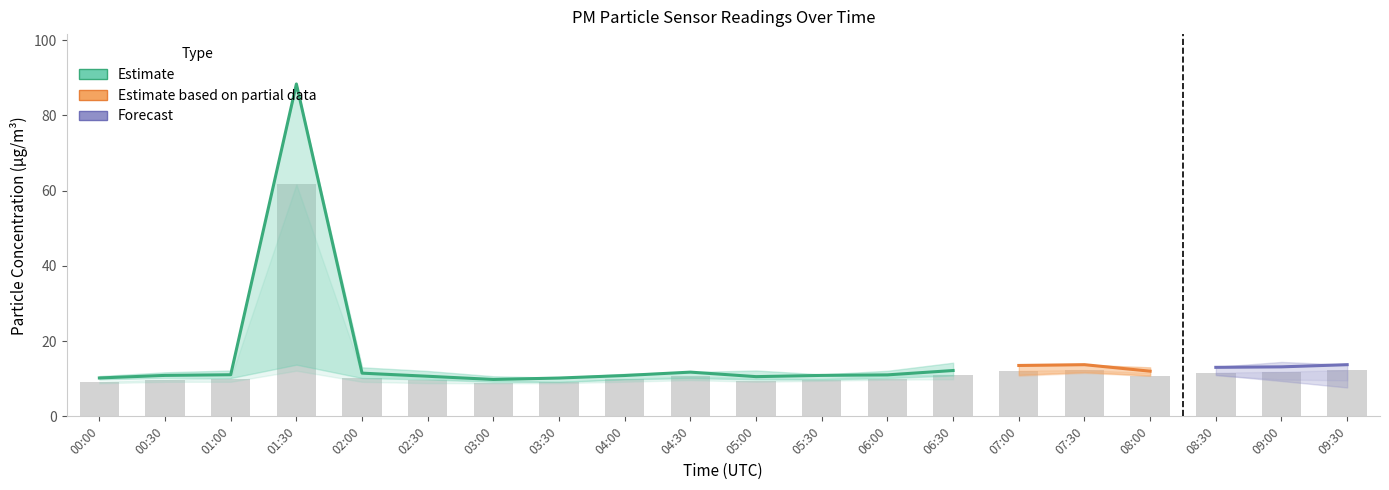

Reading right to left, transcribe all the data shown in this chart.

P1: 09:30=13.7	09:00=13.2	08:30=13.0	08:00=12.0	07:30=13.7	07:00=13.5	06:30=12.2	06:00=11.0	05:30=10.9	05:00=10.6	04:30=11.8	04:00=10.8	03:30=10.2	03:00=9.8	02:30=10.7	02:00=11.5	01:30=88.3	01:00=11.1	00:30=10.9	00:00=10.2
P2: 09:30=12.3	09:00=11.8	08:30=11.6	08:00=10.8	07:30=12.3	07:00=12.1	06:30=10.9	06:00=9.9	05:30=9.8	05:00=9.4	04:30=10.6	04:00=9.8	03:30=9.2	03:00=8.8	02:30=9.6	02:00=10.2	01:30=61.6	01:00=9.9	00:30=9.8	00:00=9.2
P1_upper: 09:30=13.7	09:00=13.7	08:30=13.2	08:00=13.0	07:30=13.7	07:00=13.5	06:30=14.2	06:00=12.1	05:30=11.2	05:00=12.2	04:30=11.8	04:00=11.3	03:30=10.3	03:00=10.7	02:30=12.1	02:00=13.0	01:30=88.3	01:00=12.2	00:30=11.7	00:00=10.7
P1_lower: 09:30=12.0	09:00=11.5	08:30=11.0	08:00=10.8	07:30=11.8	07:00=11.0	06:30=10.8	06:00=10.2	05:30=9.8	05:00=9.8	04:30=10.2	04:00=9.8	03:30=9.2	03:00=9.2	02:30=9.8	02:00=10.2	01:30=13.7	01:00=10.2	00:30=10.2	00:00=9.8
P2_upper: 09:30=12.3	09:00=11.8	08:30=11.6	08:00=11.5	07:30=12.3	07:00=12.1	06:30=11.1	06:00=10.9	05:30=10.0	05:00=10.2	04:30=10.6	04:00=10.0	03:30=9.2	03:00=9.6	02:30=10.2	02:00=11.4	01:30=61.6	01:00=10.2	00:30=9.8	00:00=9.2
P2_lower: 09:30=11.5	09:00=10.9	08:30=10.9	08:00=10.8	07:30=11.5	07:00=10.8	06:30=9.8	06:00=9.8	05:30=9.4	05:00=9.2	04:30=9.6	04:00=9.2	03:30=8.8	03:00=8.8	02:30=8.8	02:00=9.2	01:30=12.1	01:00=9.2	00:30=9.2	00:00=8.8